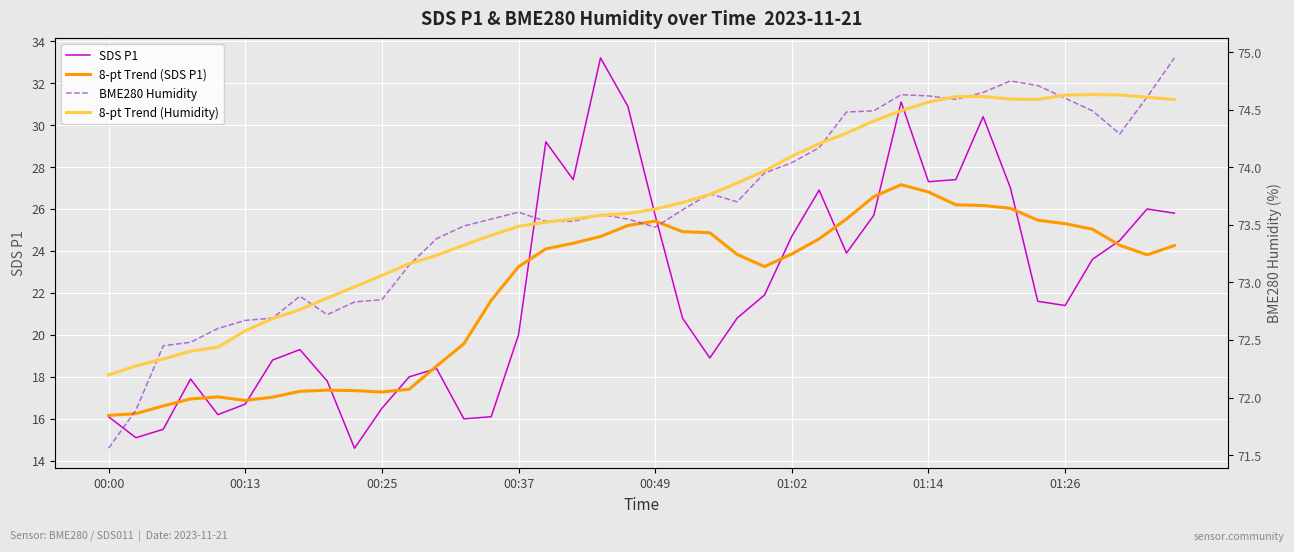

What is the greatest value displayed?

75.0